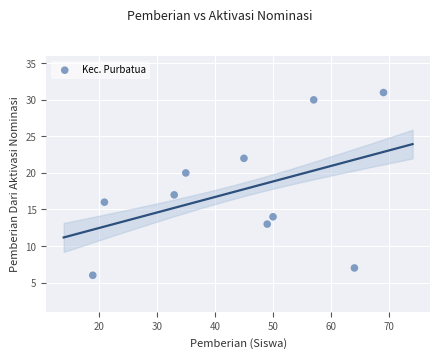

What is the range of Y values (max minus min)?

25